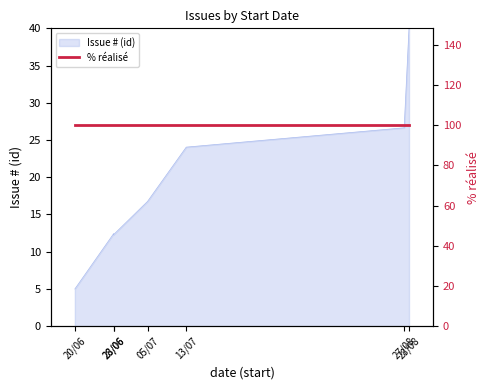

What is the ratio of the value at 28/08 to the value at 28/06?

3.2